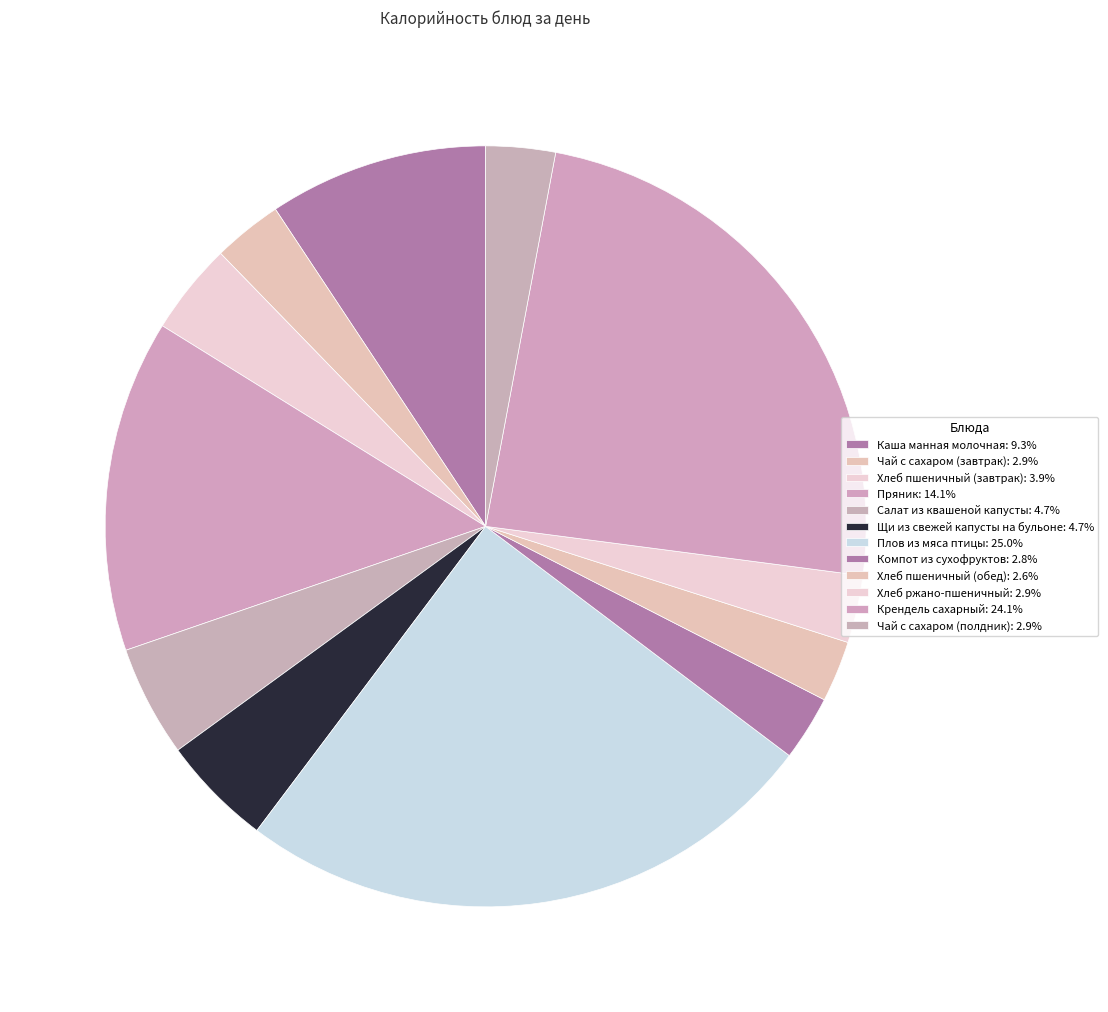

Count the number of slices in the pie.

12